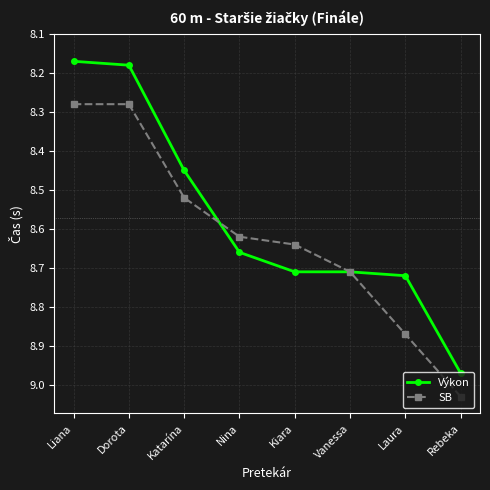

Rank the series at Liana from highest to lowest value.

SB, Výkon